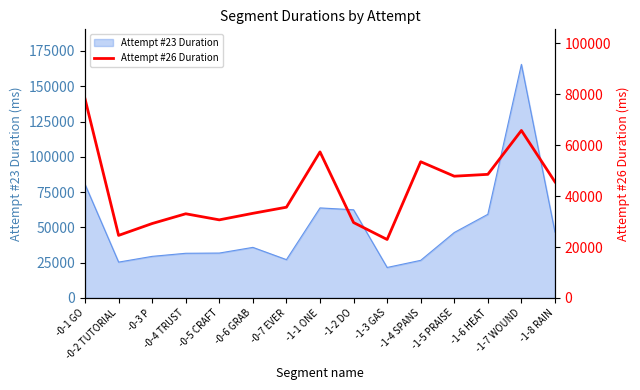

True or false: the data has more than 1 interior local peaks.

True